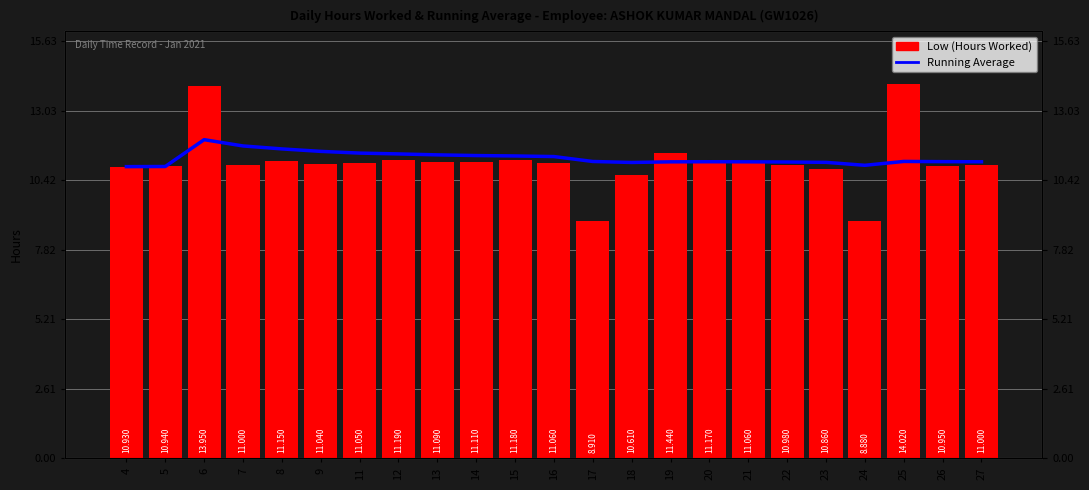

What are all the series names shown in the legend?

Running Average, Low (Hours Worked)